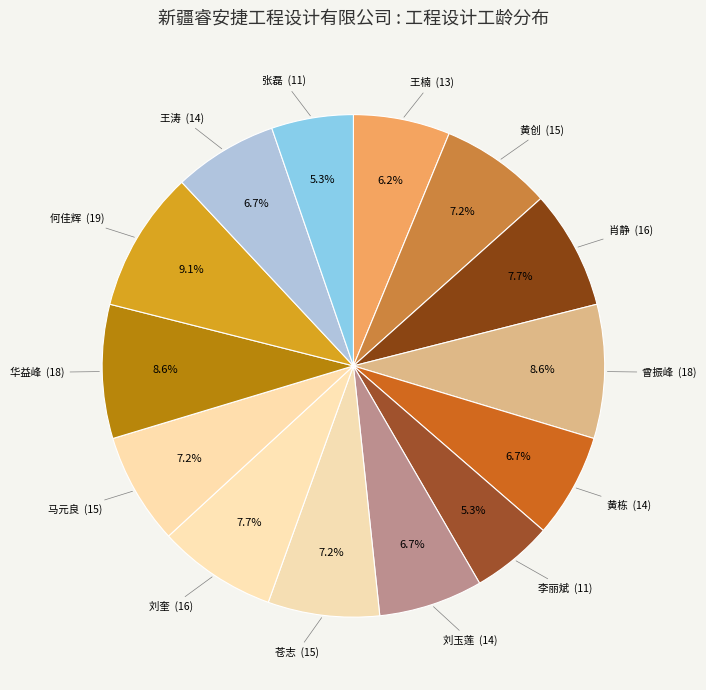

Which category has the biggest portion of the pie?

何佳辉